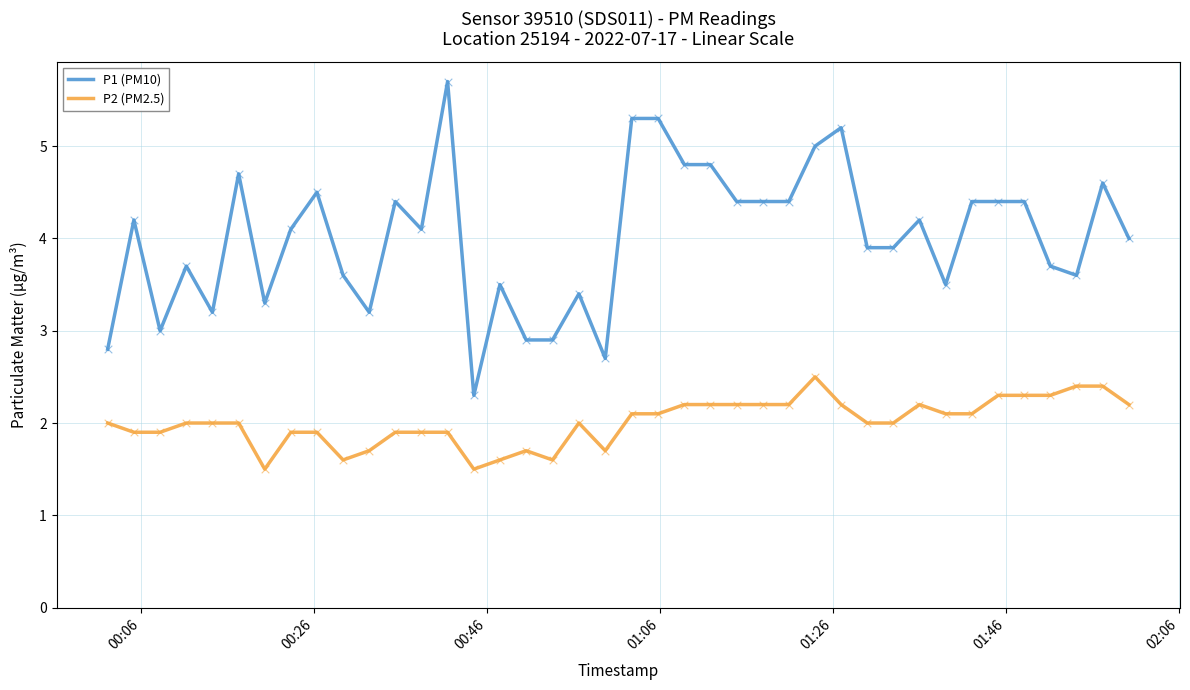

What is the difference between the maximum and minimum values in the P2 (PM2.5) series?

1.0